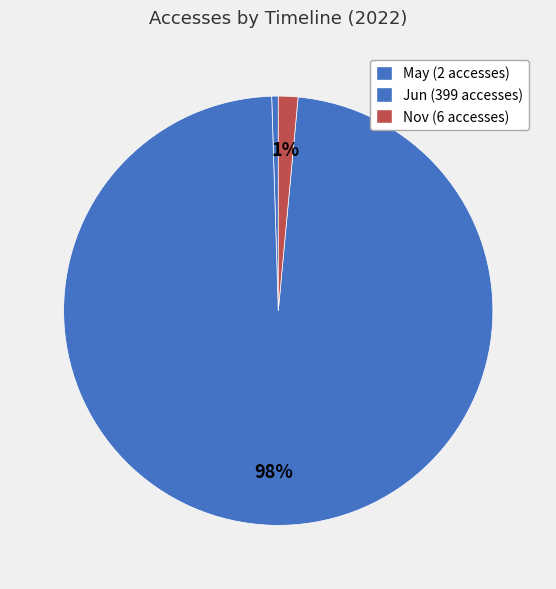

What is the largest slice in the pie chart?

2022-06-01